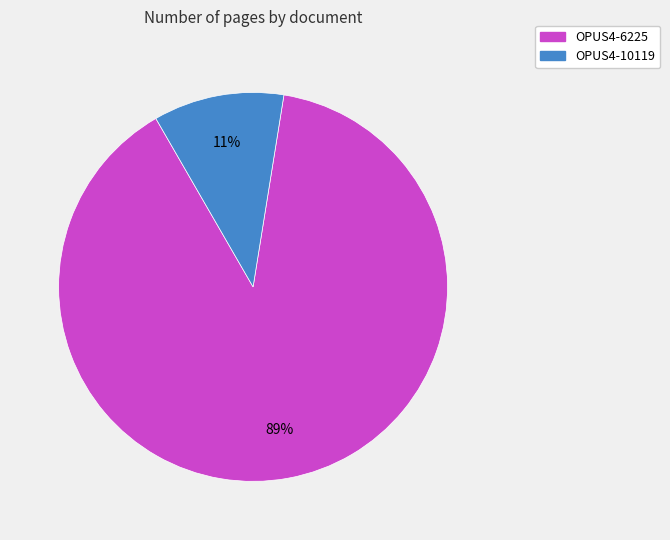

To the nearest percent, what is the difference between the largest and smallest slice percentages?

78%